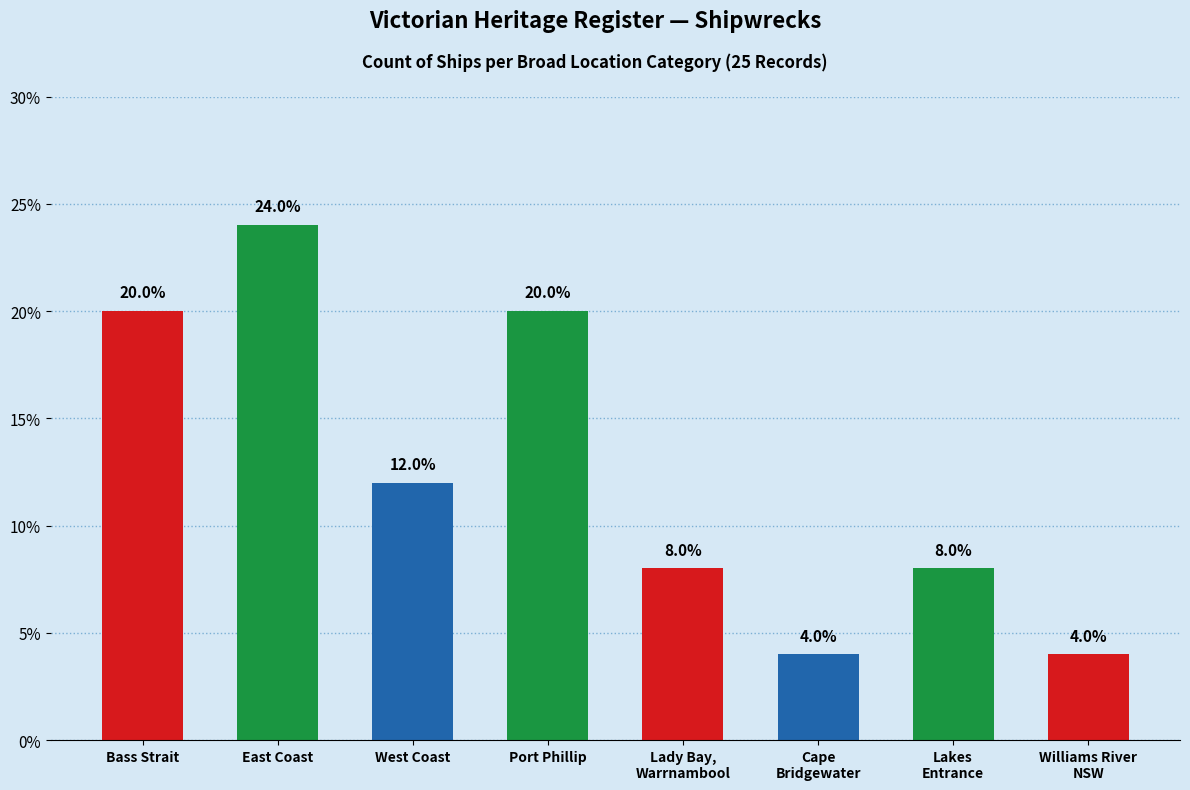

How many categories are shown in the chart?

8